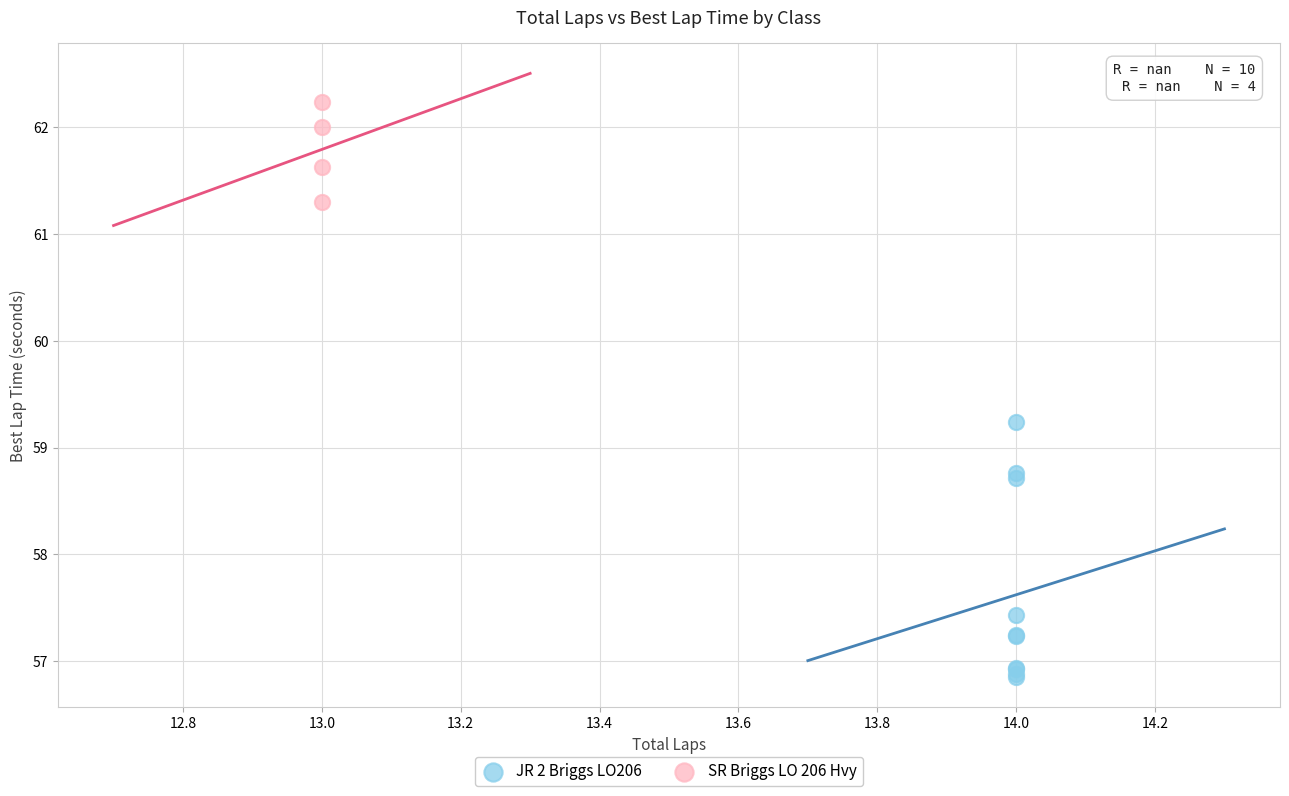

Which series reaches the minimum Y coordinate?

JR 2 Briggs LO206